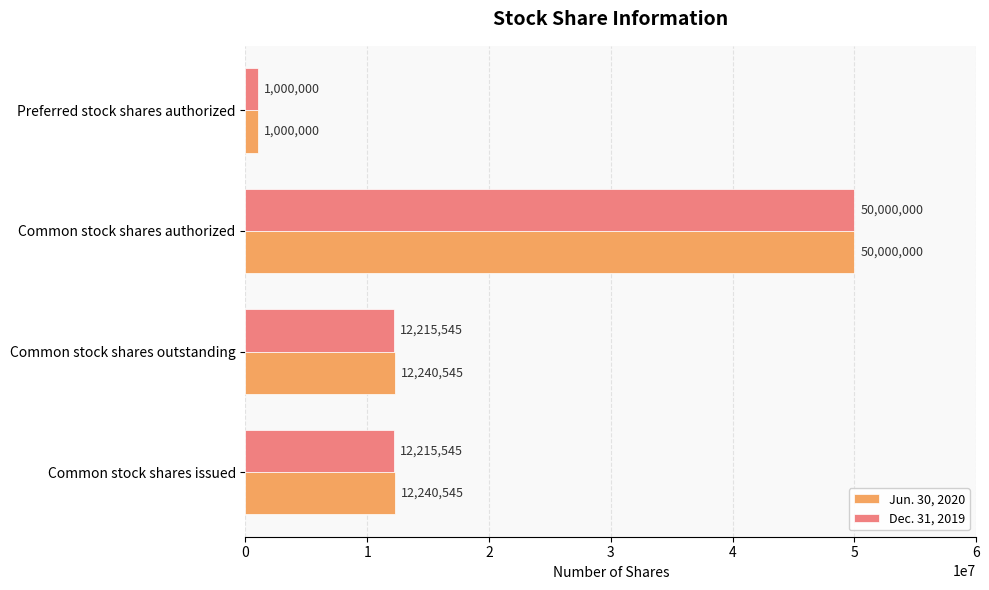

What is the maximum value for Jun. 30, 2020?

50000000